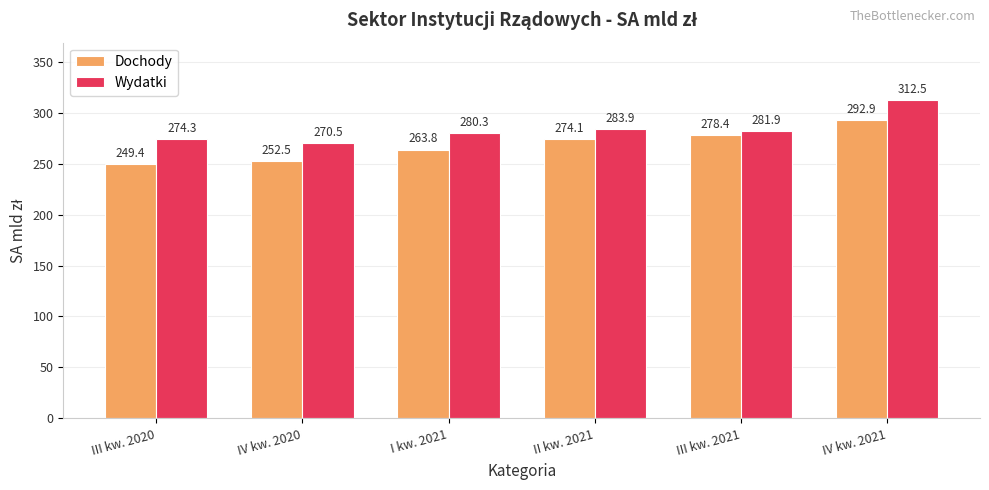

What is the total value across all series at IV kw. 2020?

523.0